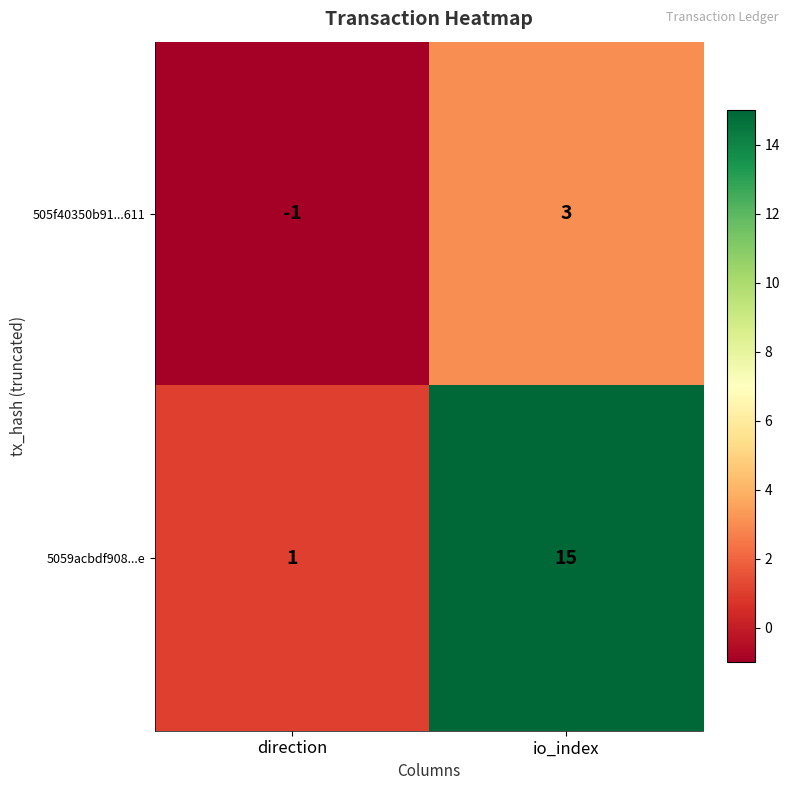

Which series has the largest total across all categories?

5059acbdf908...e